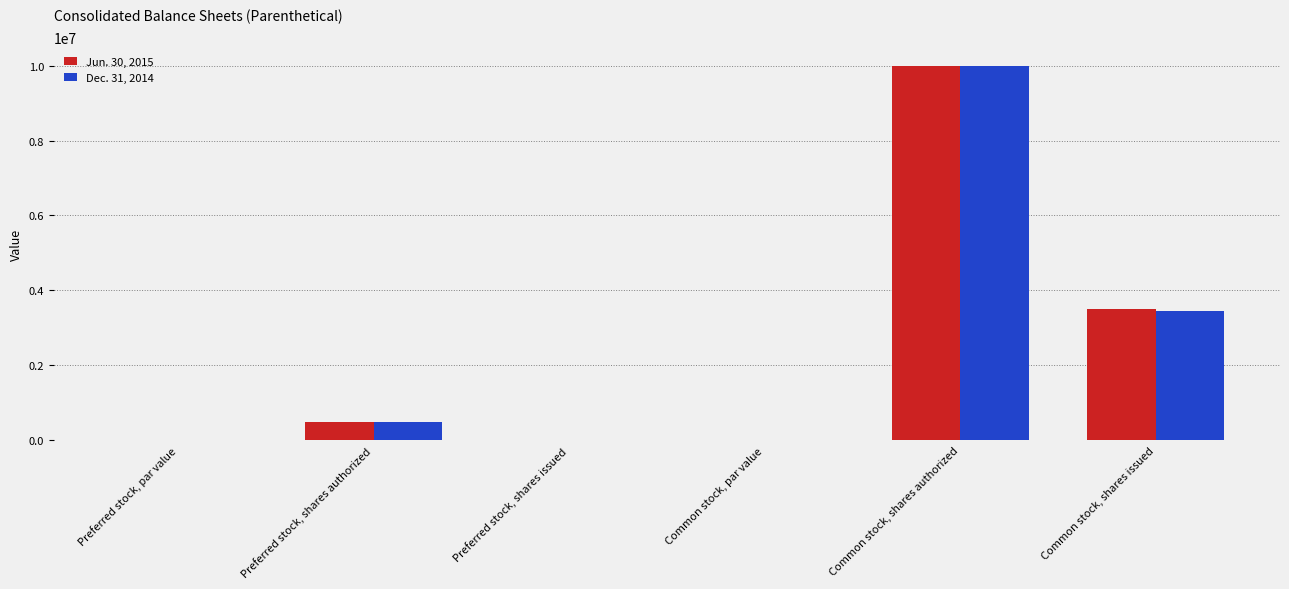

Count the number of categories in the chart.

6